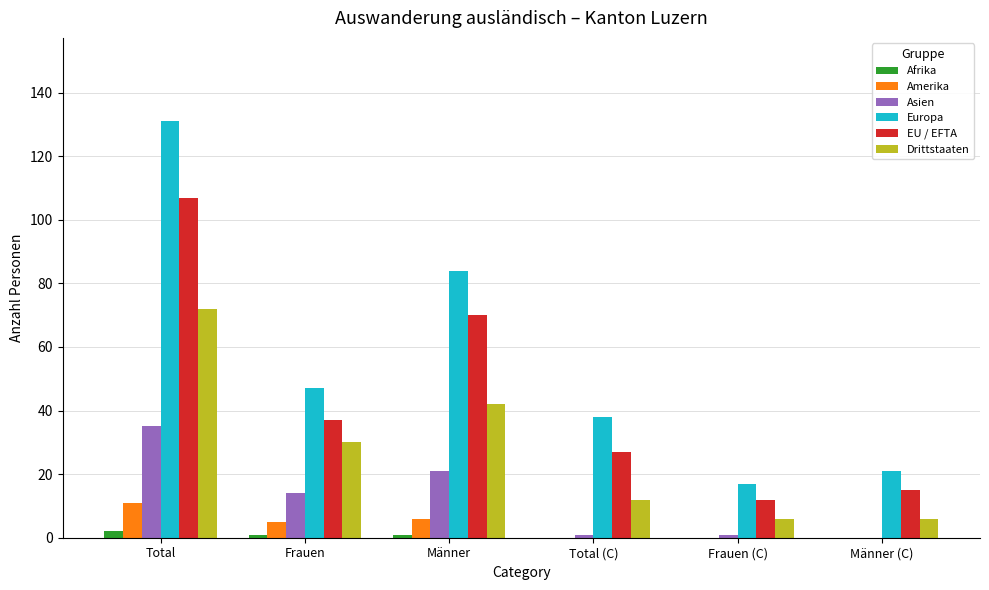

What is the sum of all Asien values?

72